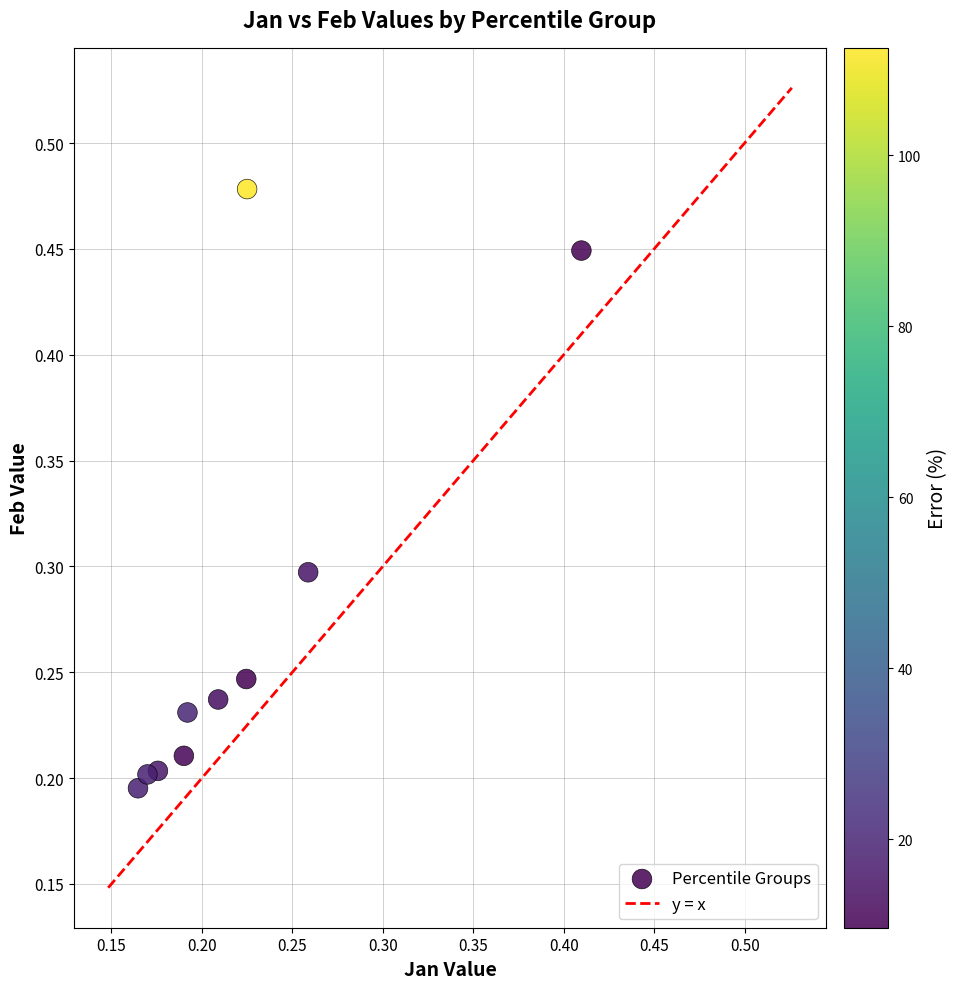

What is the range of Y values (max minus min)?

0.3